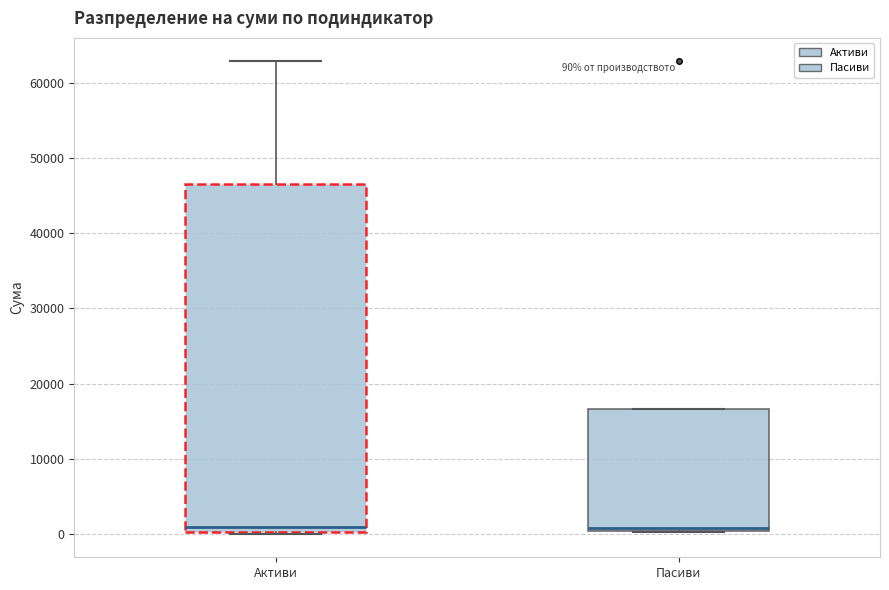

Comparing the boxes themselves (not the whiskers), which one is the tallest?

Активи